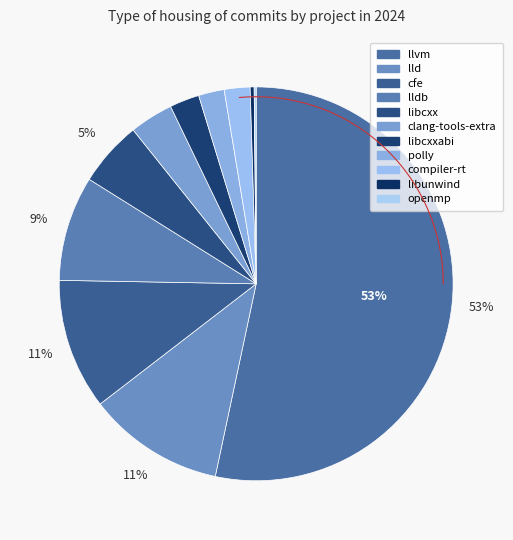

Combined, do clang-tools-extra and libcxxabi account for over 50%?

No